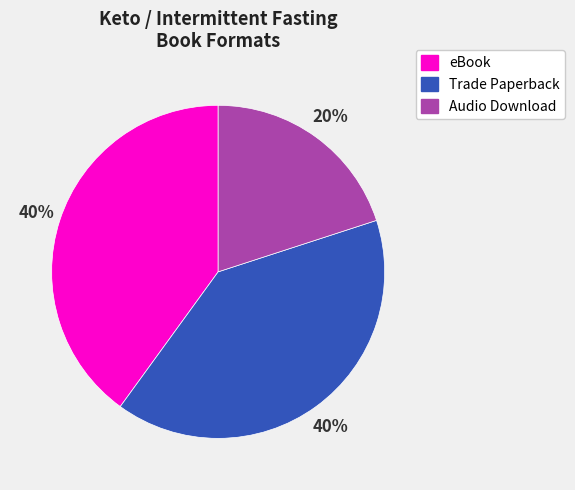

To the nearest percent, what is the difference between the largest and smallest slice percentages?

20%